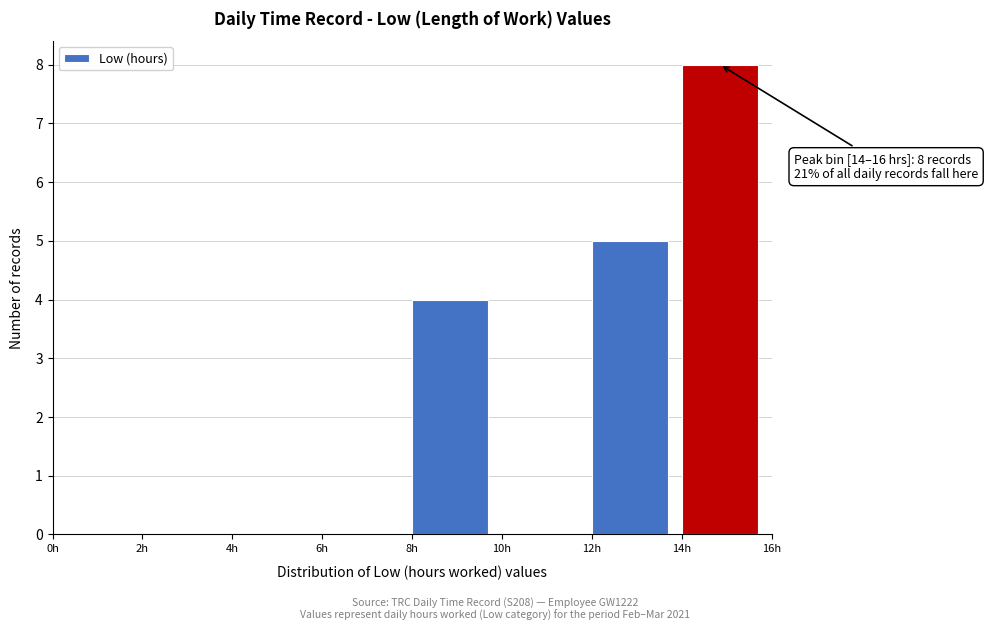

Which range on the x-axis has the tallest bar?

14 to 16